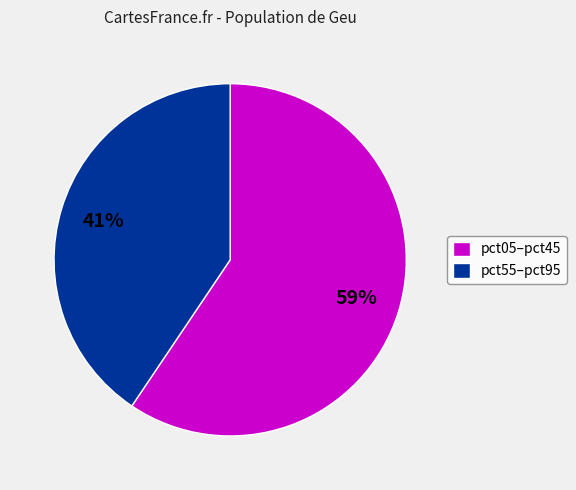

To the nearest percent, what is the average slice percentage?

50%